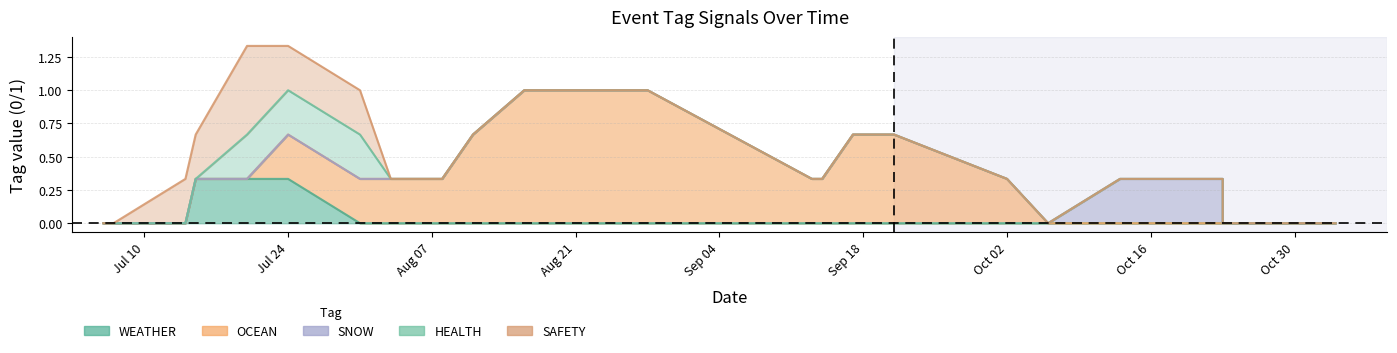

What is the highest value of the SNOW series?

1